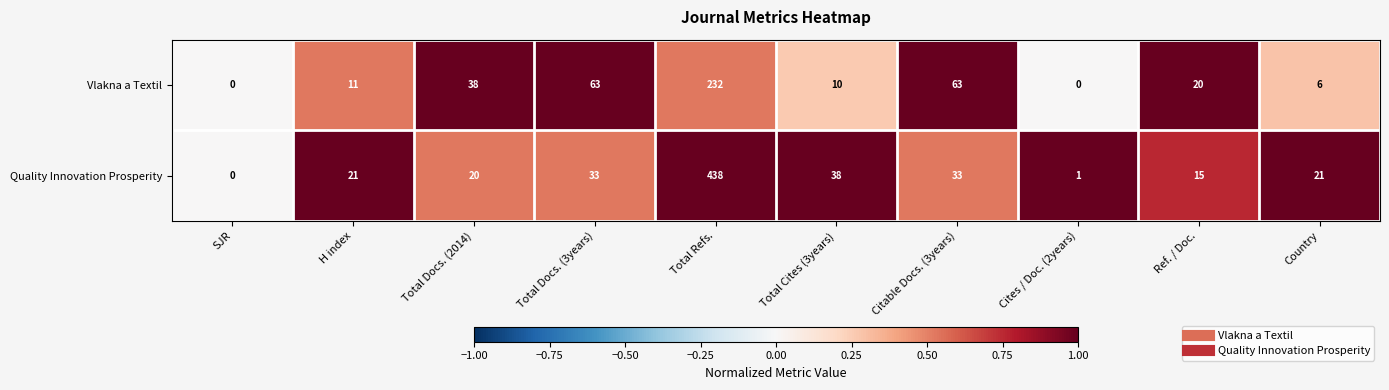

Rank the series by their average value, from lowest to highest.

Vlakna a Textil, Quality Innovation Prosperity